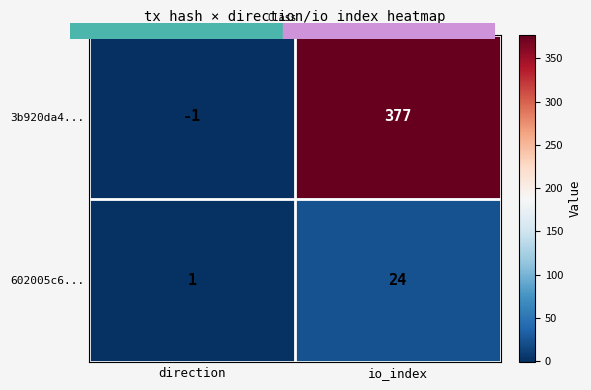

Which series changed the most between direction and io_index?

3b920da4...